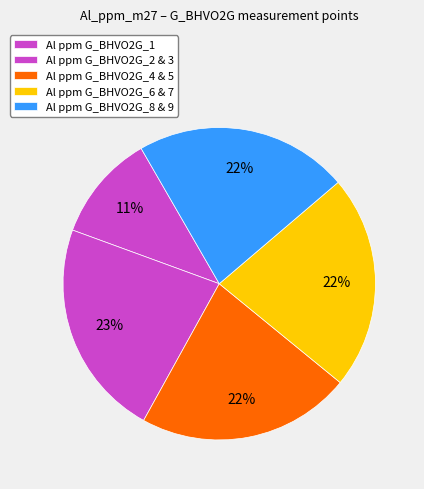

Count the number of slices in the pie.

5